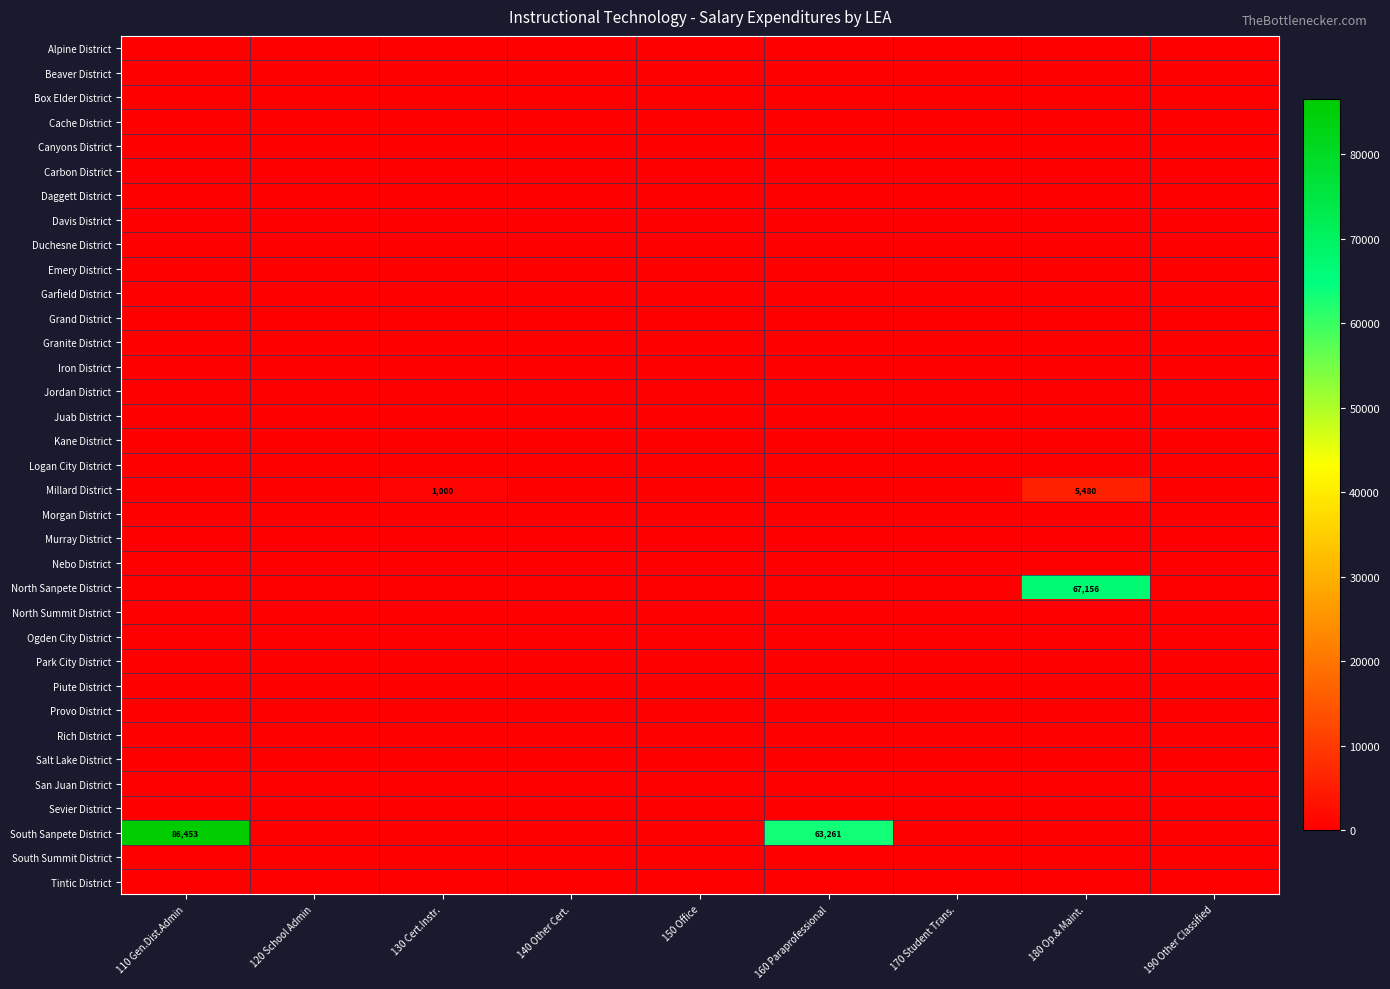

Rank the categories by Tintic District value from highest to lowest.

110 Gen.Dist.Admin, 120 School Admin, 130 Cert.Instr., 140 Other Cert., 150 Office, 160 Paraprofessional, 170 Student Trans., 180 Op.& Maint., 190 Other Classified